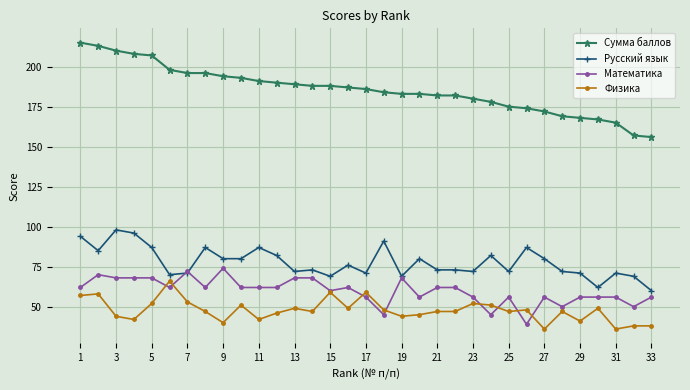

What is the difference between the second highest and minimum values in the Математика series?

33